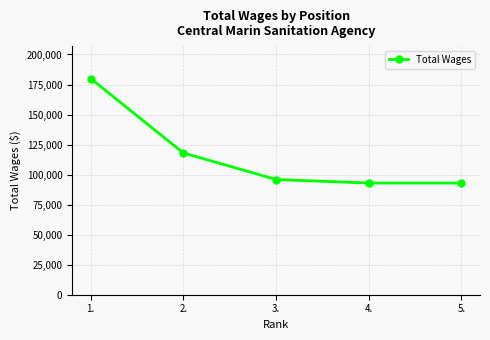

True or false: the data has more than 1 interior local peaks.

False